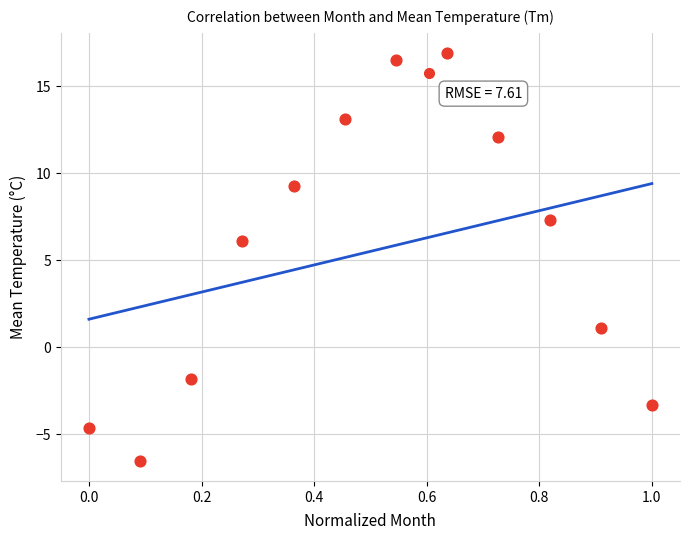

What Y value in the scatter plot is closest to 5?

6.1